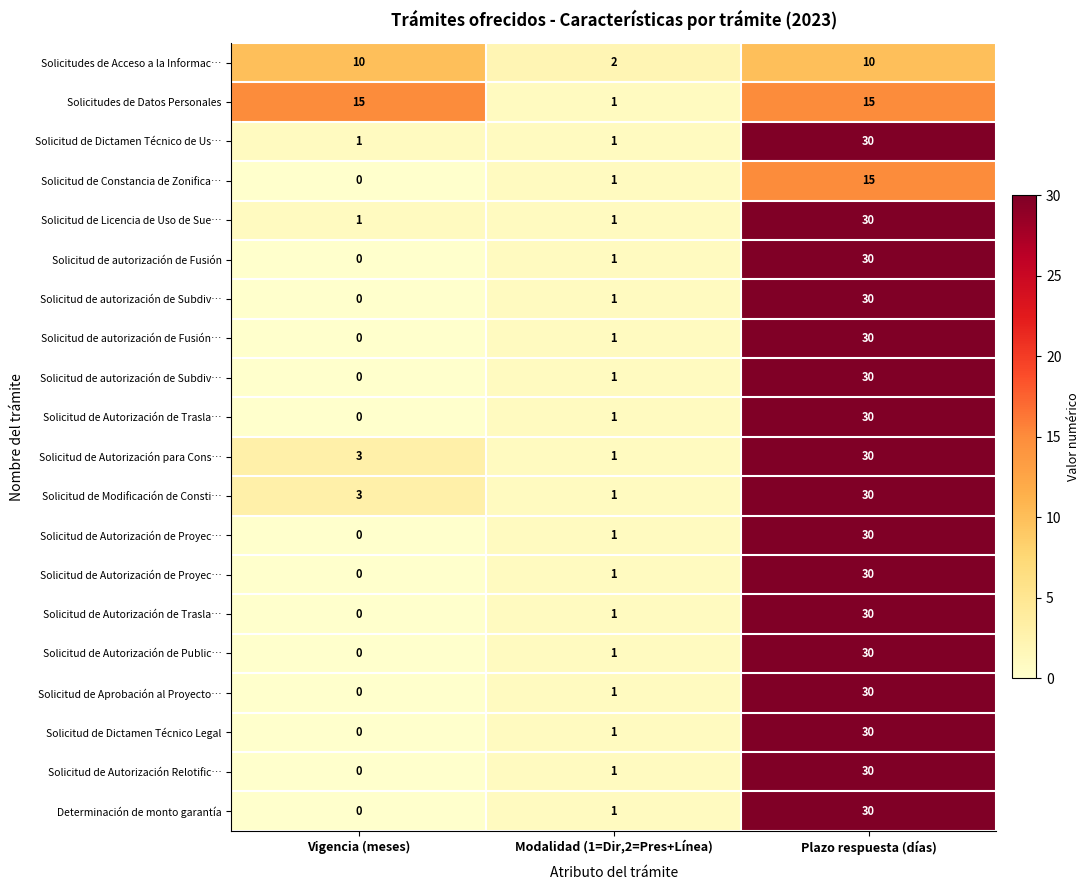

What is the spread (max minus min) of values at Modalidad (1=Dir,2=Pres+Línea)?

1